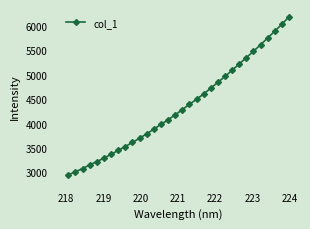

What is the value of the 12th point from the left?

3789.0